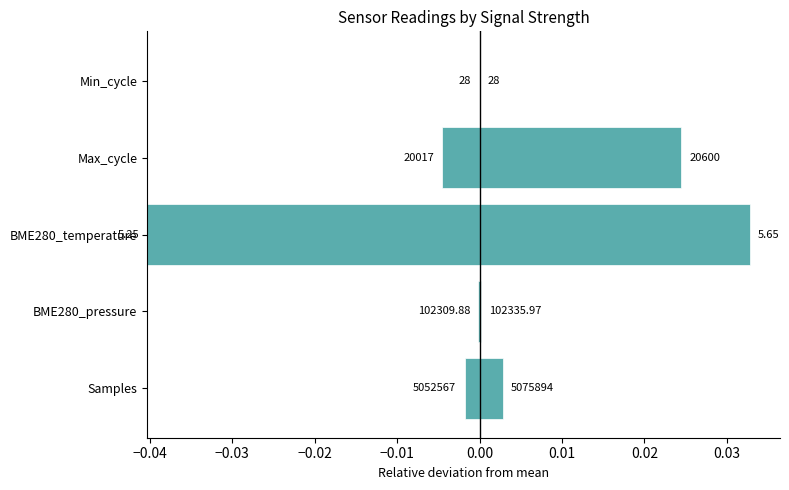

The value at Min_cycle is 0.0. True or false?

True